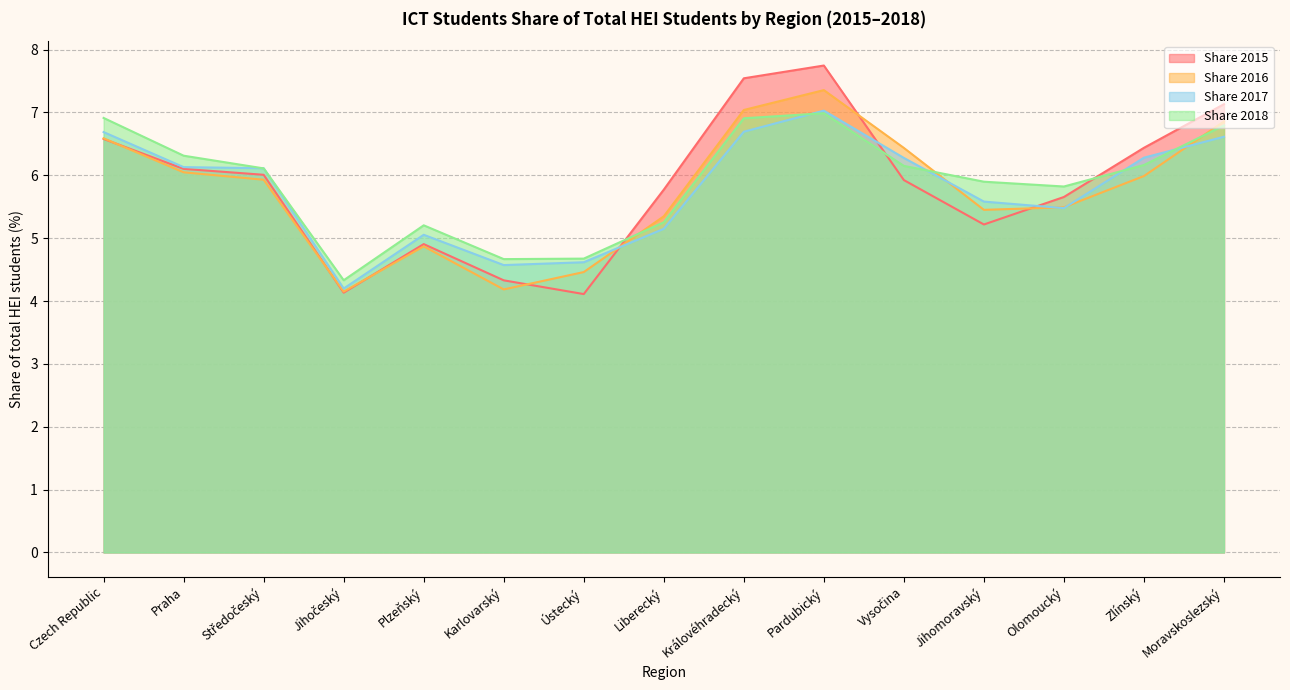

Where does the Share 2018 series first go above 6?

Czech Republic